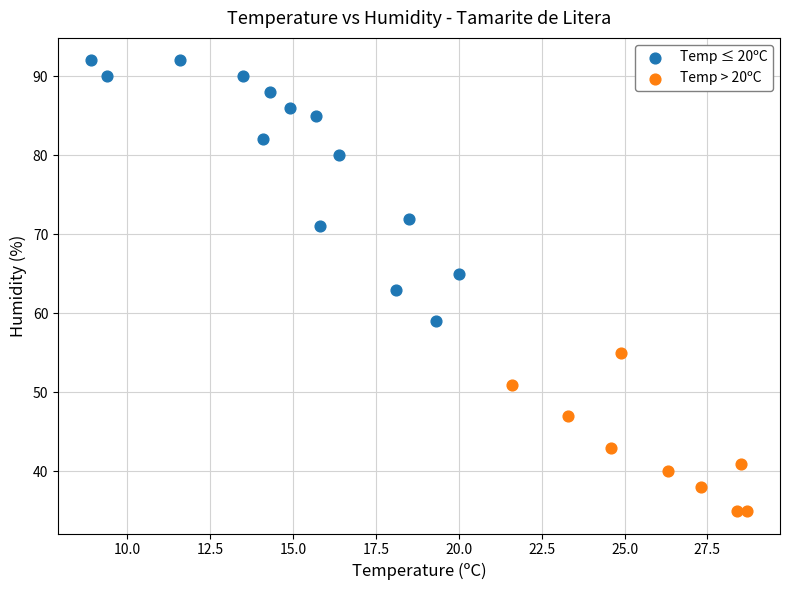

Which series has the largest Y range (max minus min)?

Temp ≤ 20ºC